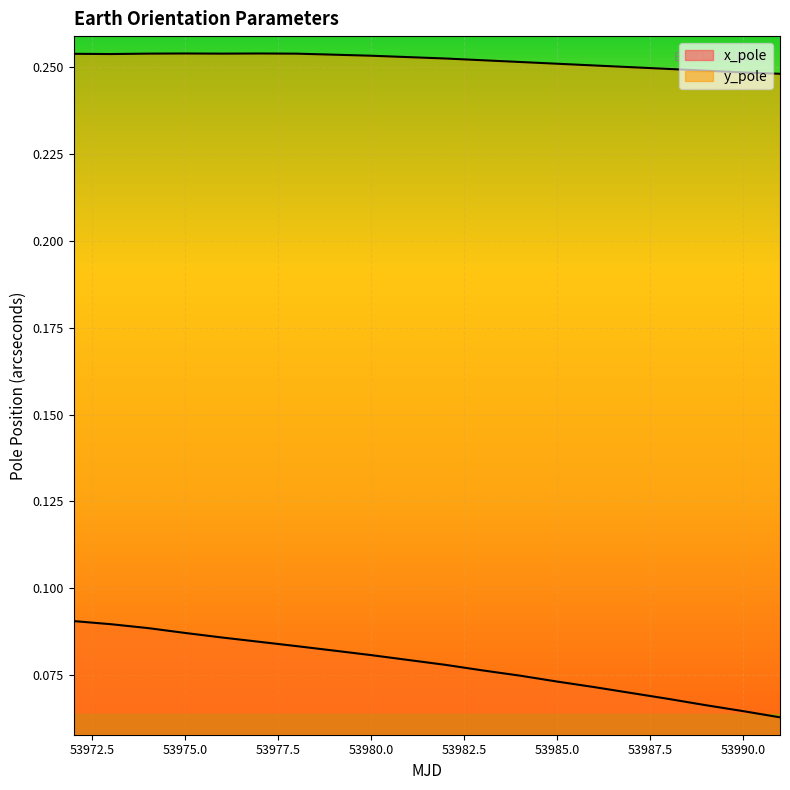

Is it true that x_pole equals 0.1 at 53983?

True